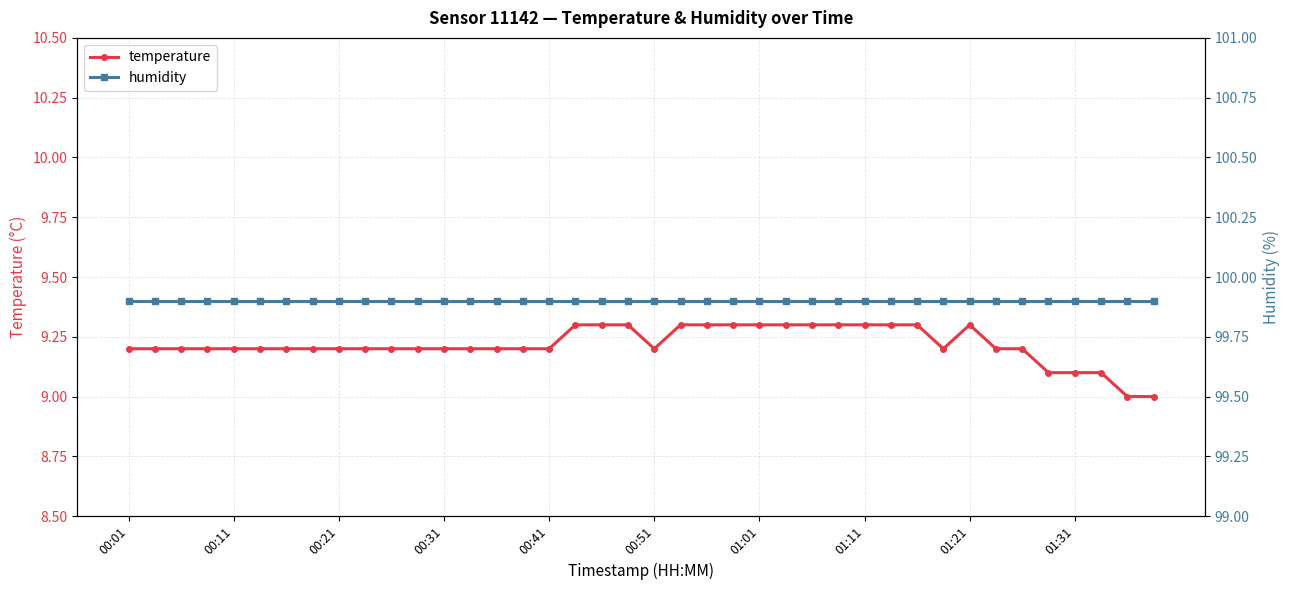

True or false: humidity and temperature cross at least once.

False